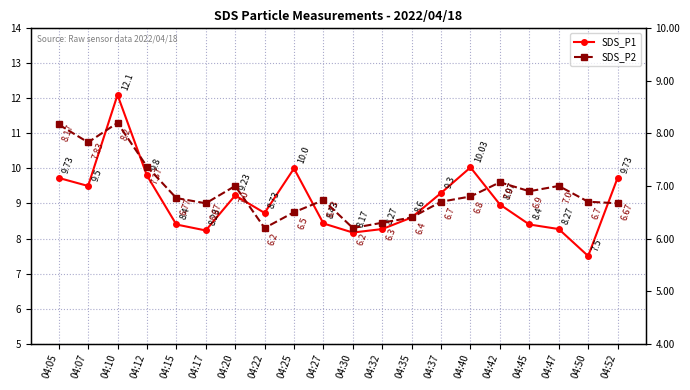

What are all the series names shown in the legend?

SDS_P1, SDS_P2